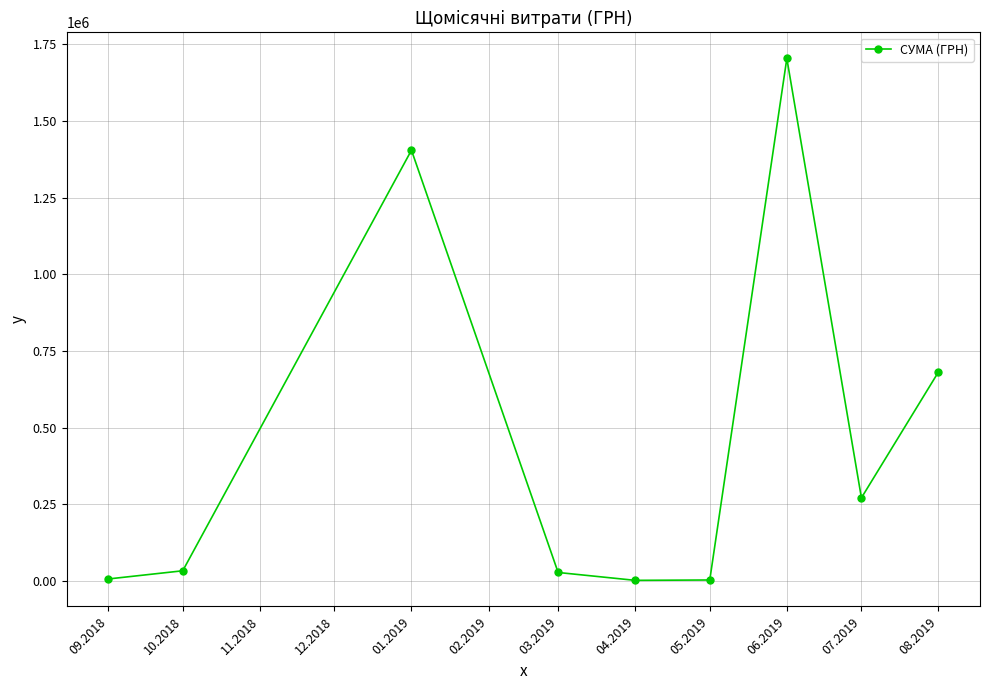

How many values are below 33664?

4